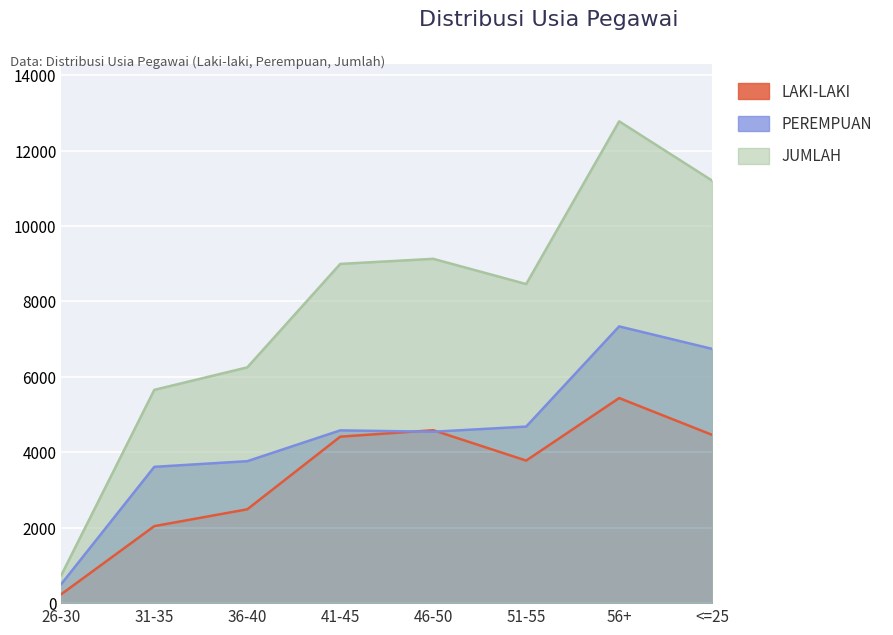

Which has a higher value, 46-50 or 41-45?

46-50